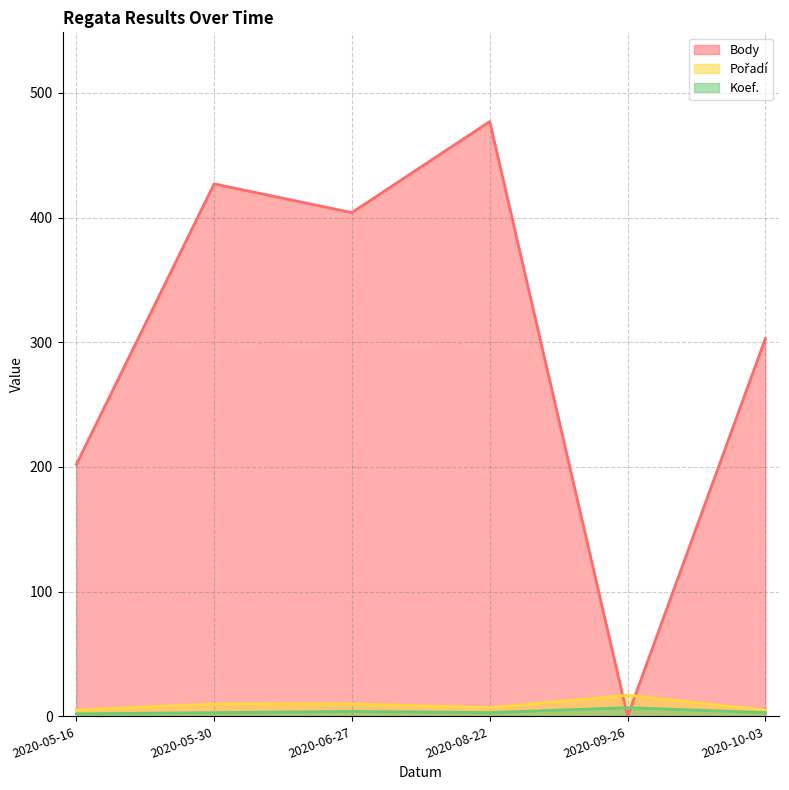

Is it true that Body equals -288 at 2020-09-26?

False